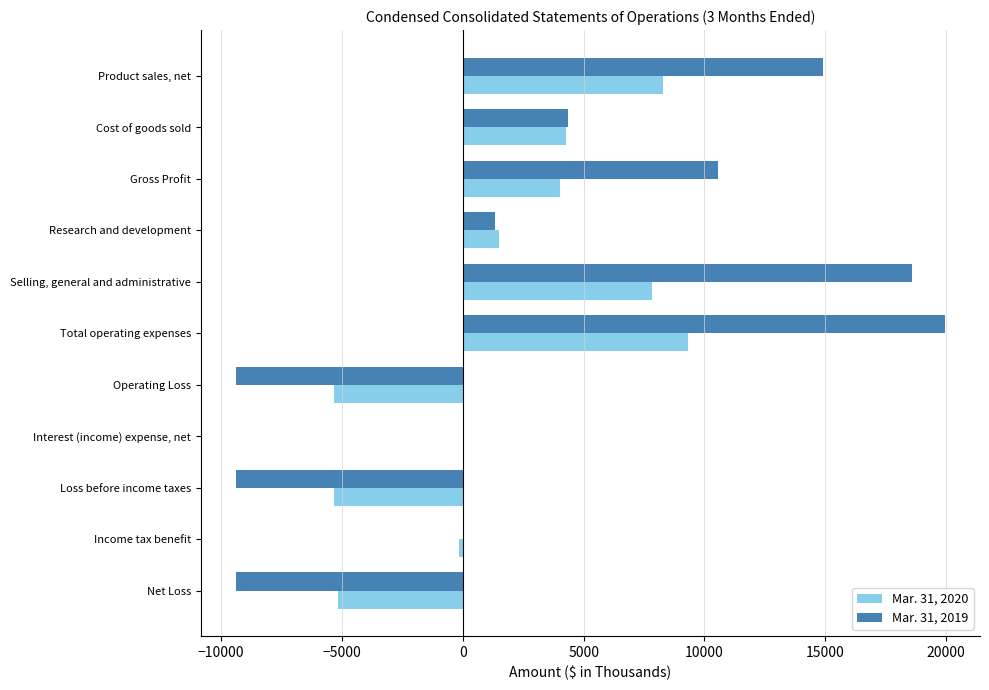

How many data points does each series have?

11